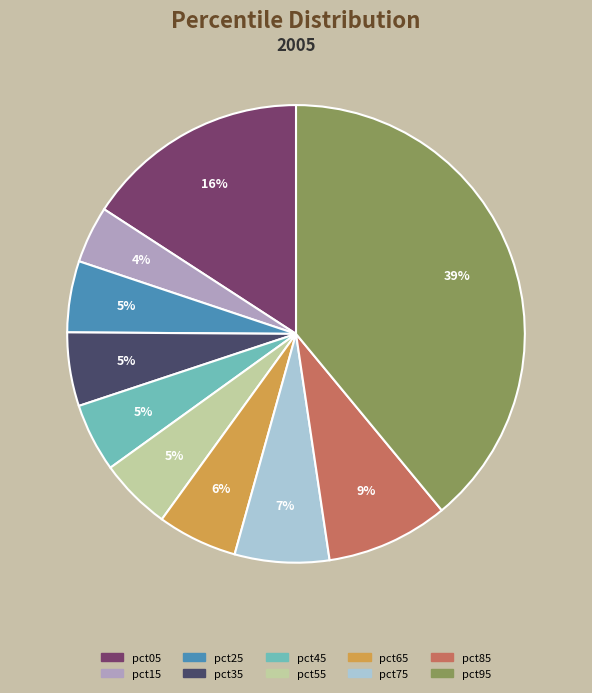

Is it true that pct55 is 1% of the pie?

False